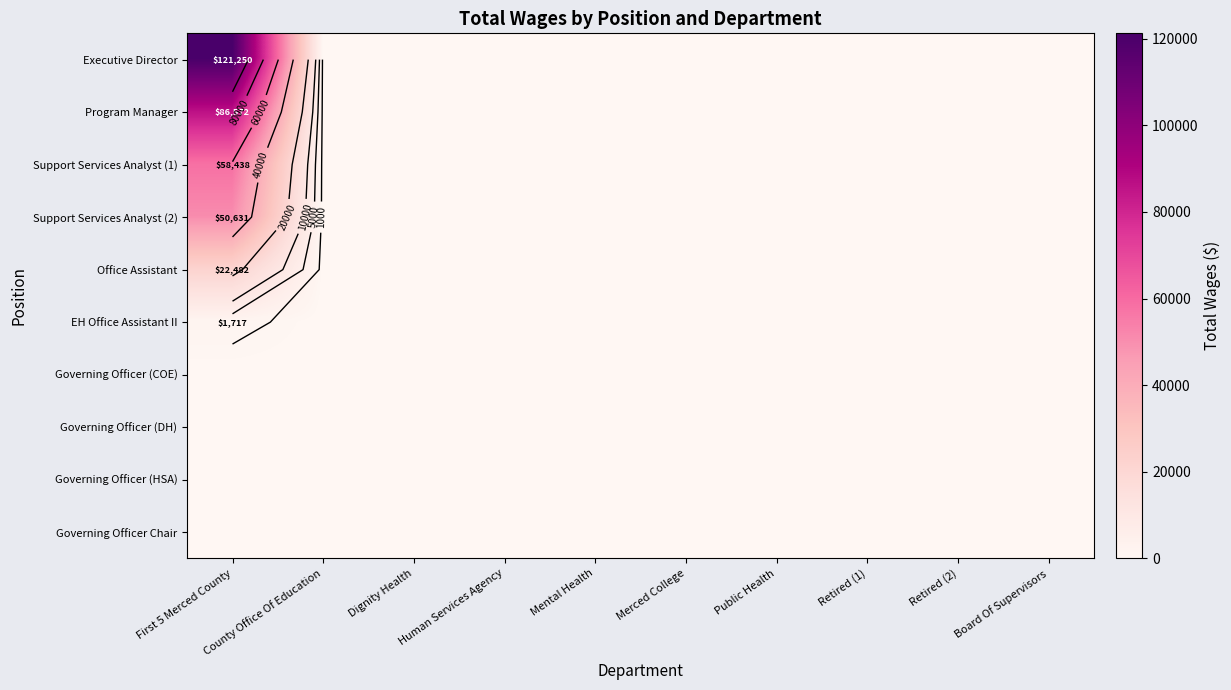

Between Board Of Supervisors and Retired (1), which is larger?

Board Of Supervisors